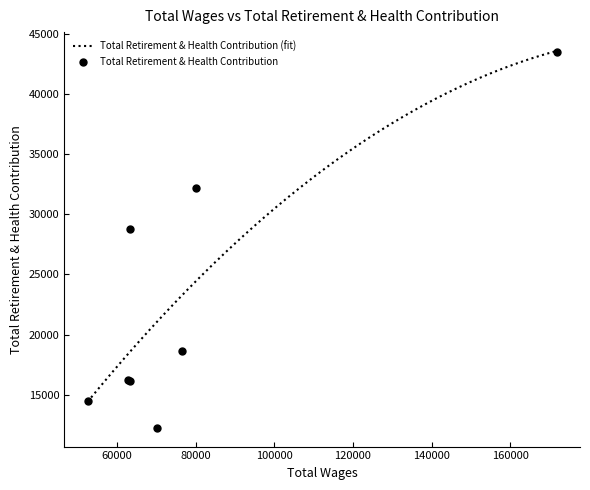

What is the ratio of the value at 52559.0 to the value at 80089.0?

0.4